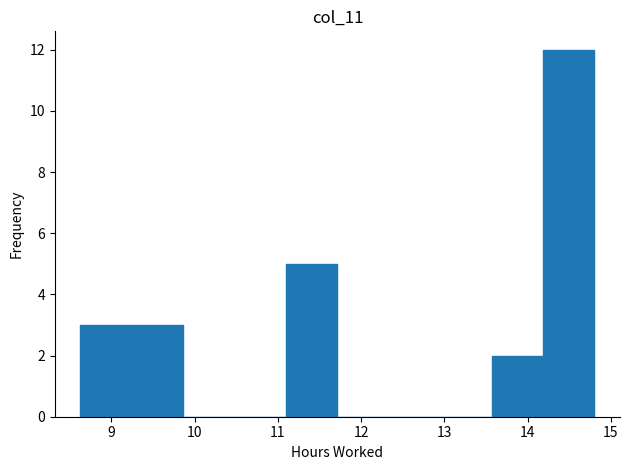

Reading left to right, transcribe this chart: for each bar, give the range it covers on the x-axis and its height. Neither the bar edges nor the heights are printed on the chart, so give them approximately, as read against the axes.

8.6 to 9.2: 3
9.2 to 9.9: 3
9.9 to 10.5: 0
10.5 to 11.1: 0
11.1 to 11.7: 5
11.7 to 12.3: 0
12.3 to 12.9: 0
12.9 to 13.6: 0
13.6 to 14.2: 2
14.2 to 14.8: 12